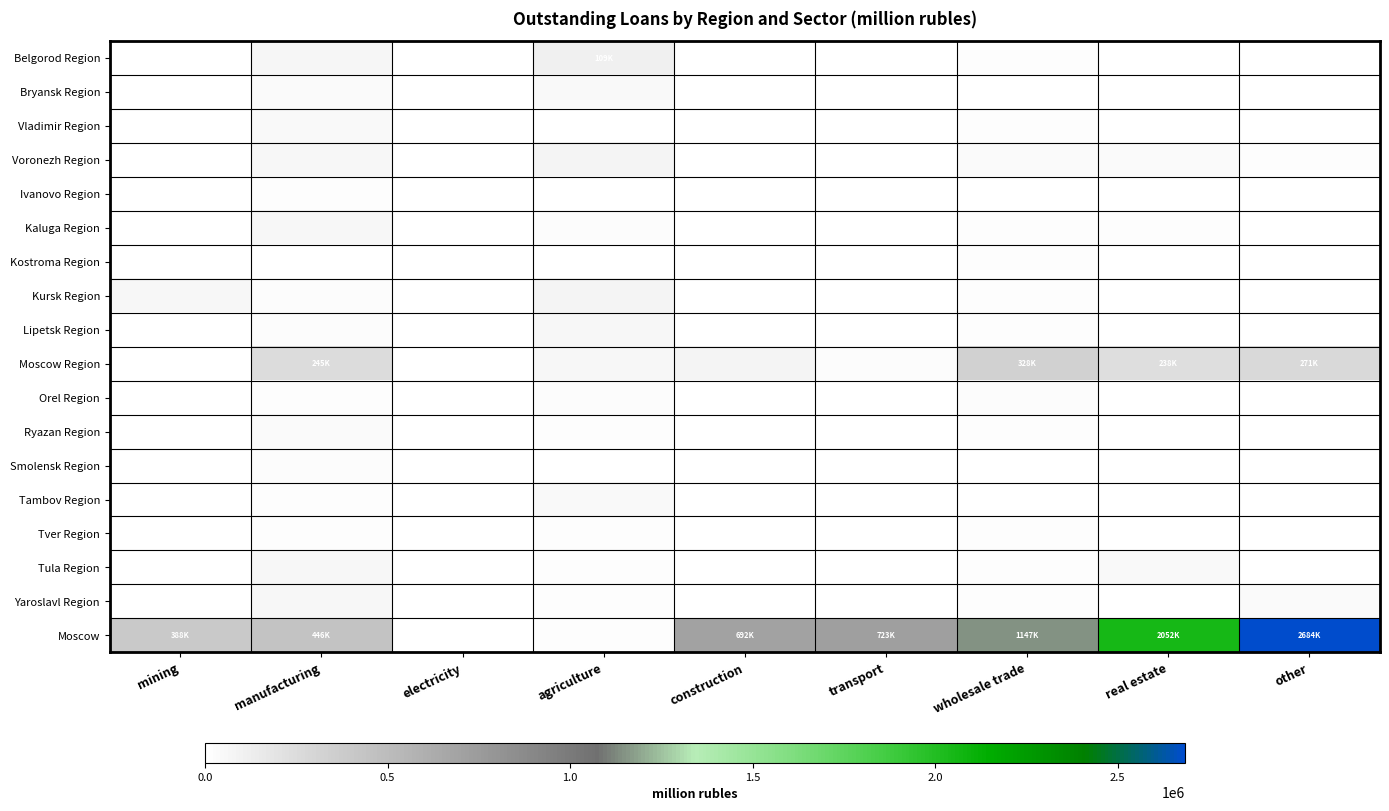

Rank the series at wholesale trade from highest to lowest value.

Moscow, Moscow Region, Voronezh Region, Orel Region, Kursk Region, Yaroslavl Region, Tula Region, Kaluga Region, Tver Region, Ryazan Region, Belgorod Region, Vladimir Region, Lipetsk Region, Kostroma Region, Ivanovo Region, Smolensk Region, Bryansk Region, Tambov Region